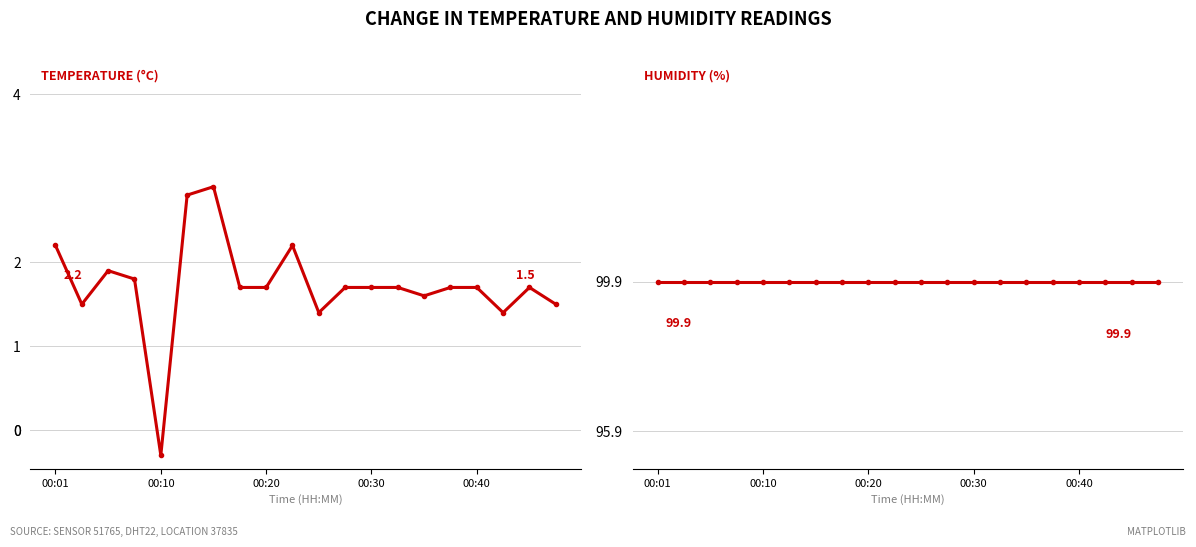

What is the difference between the maximum and minimum values in the temperature series?

3.2